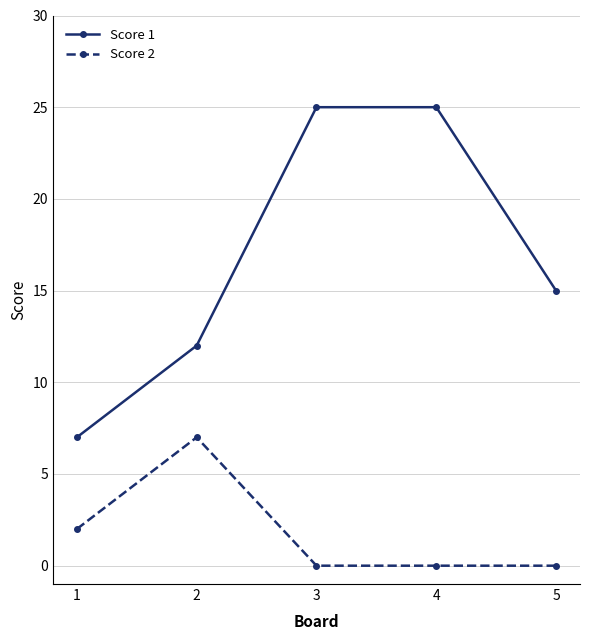

At how many categories does at least one series exceed 6?

5